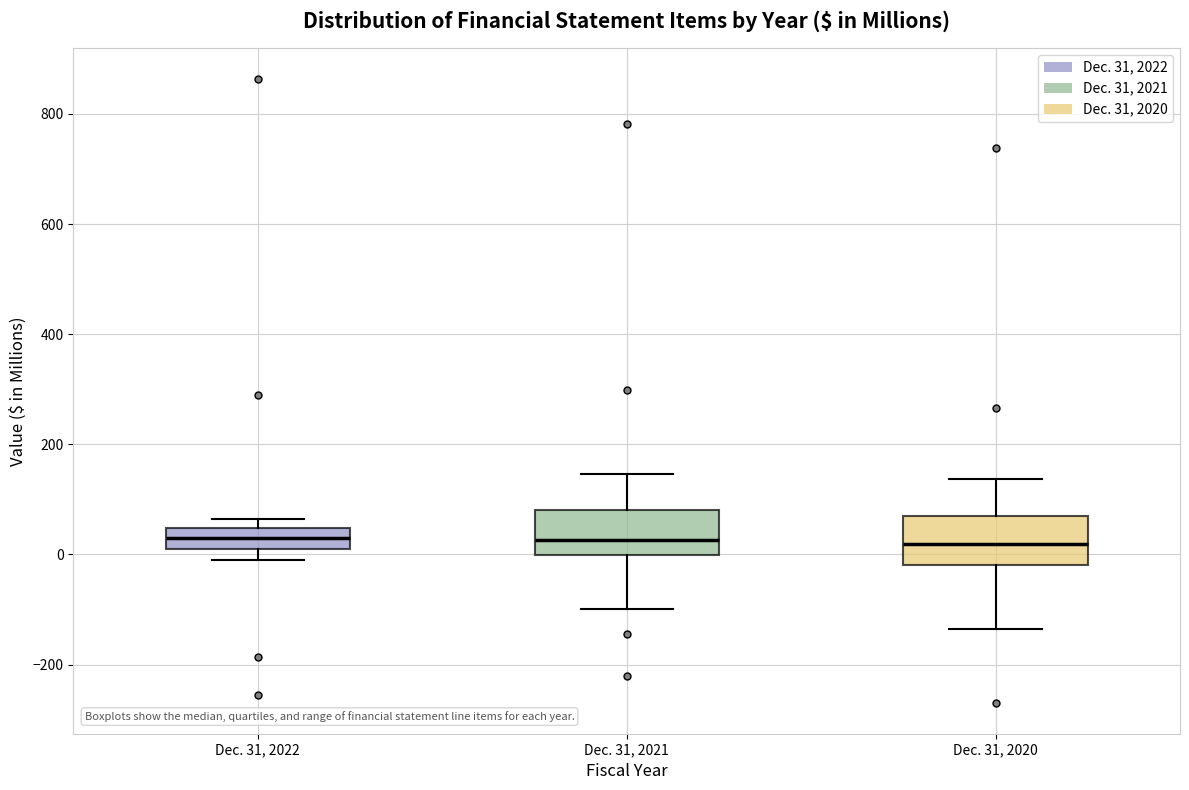

Where does the median line of the box for Dec. 31, 2020 sit on the y-axis? The values are not printed on the chart, so give them approximately, as read against the axis.

20